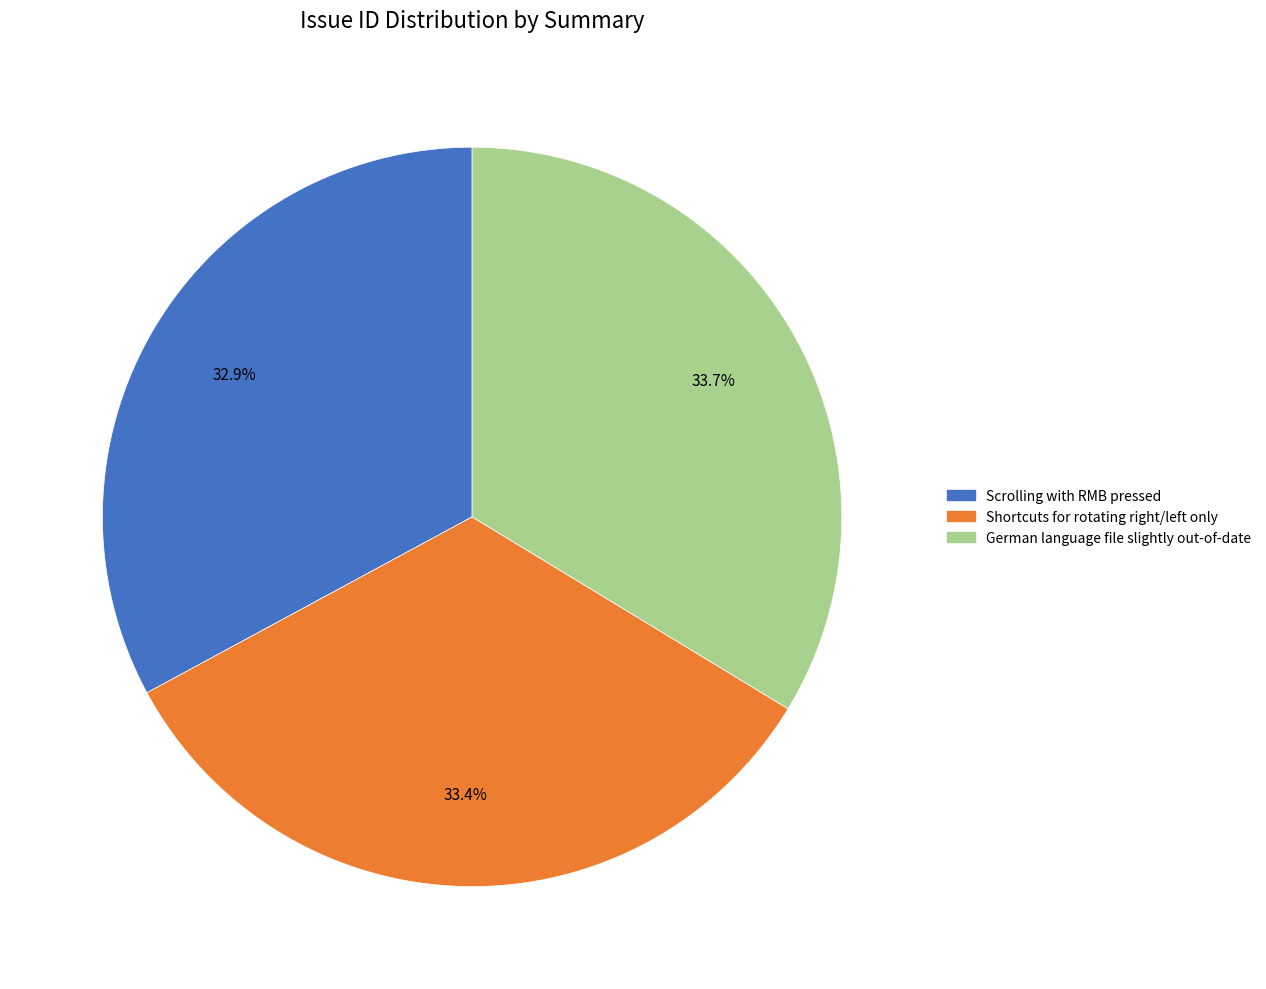

Which has a higher value, German language file slightly out-of-date or Scrolling with RMB pressed?

German language file slightly out-of-date